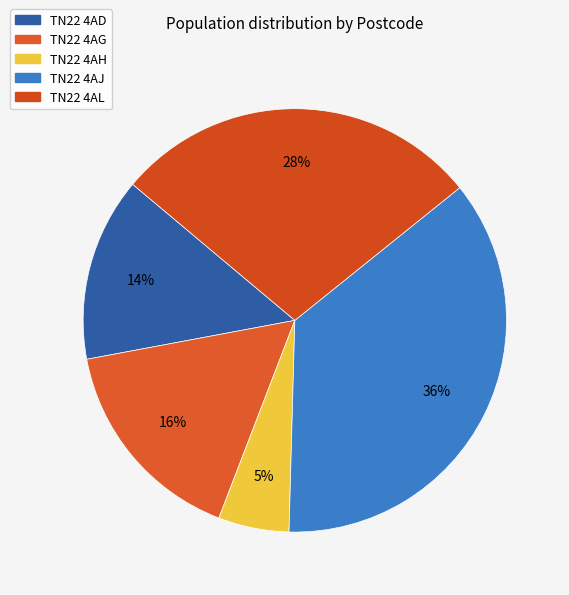

To the nearest percent, what percentage of the pie is TN22 4AD?

14%